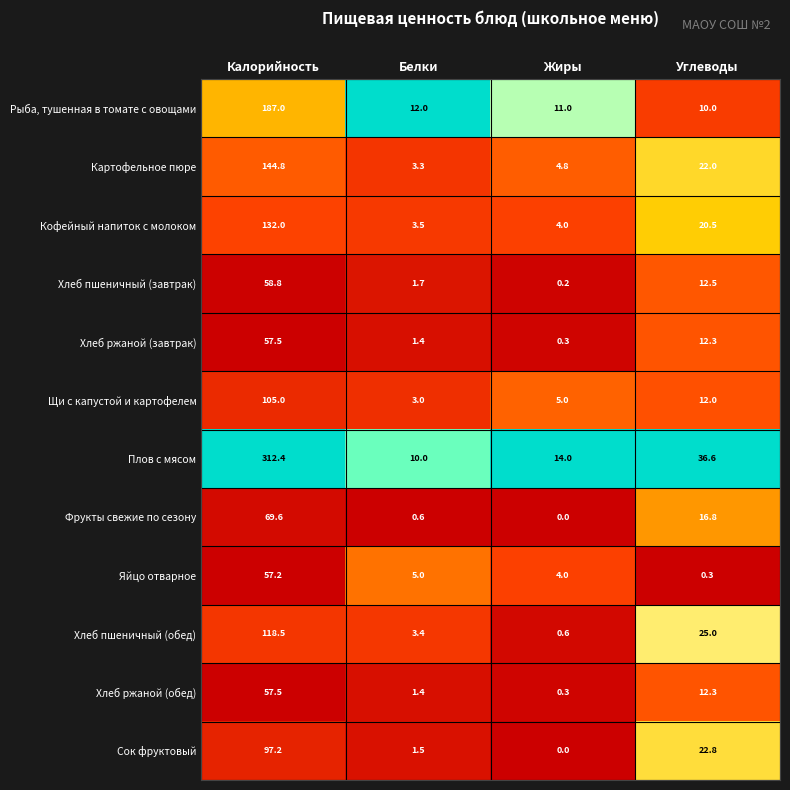

Is it true that Хлеб ржаной (обед) equals 2.2 at Белки?

False